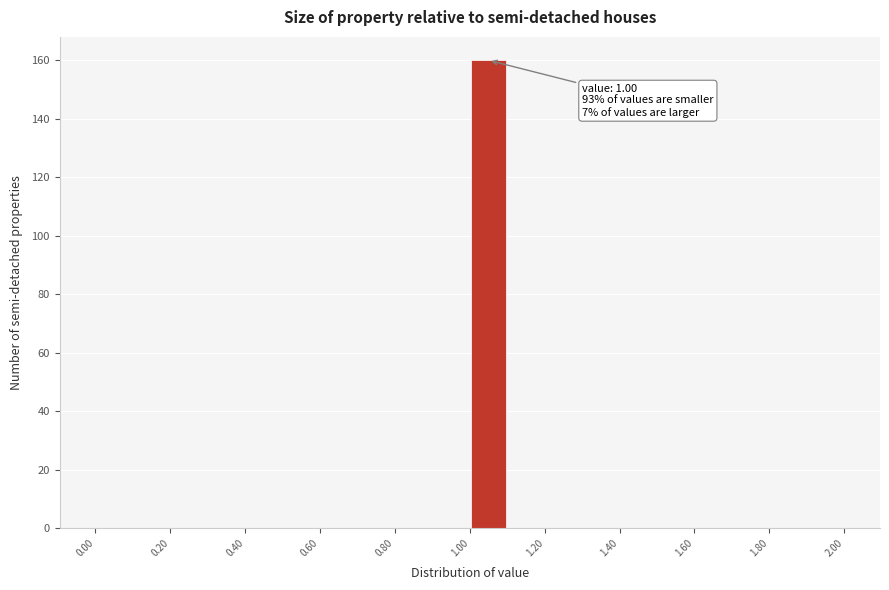

Over which range of the x-axis is the bar tallest?

1.0 to 1.1